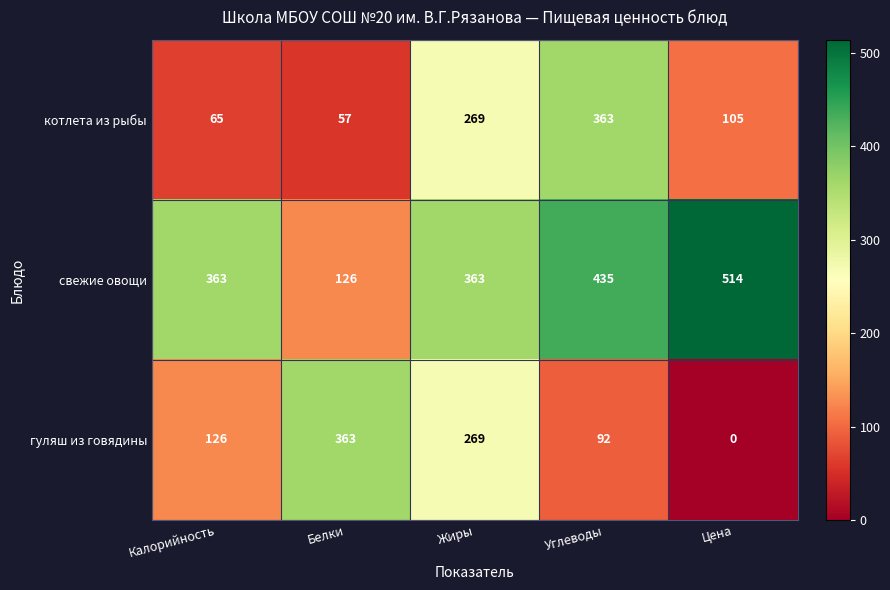

What is the spread (max minus min) of values at Цена?

514